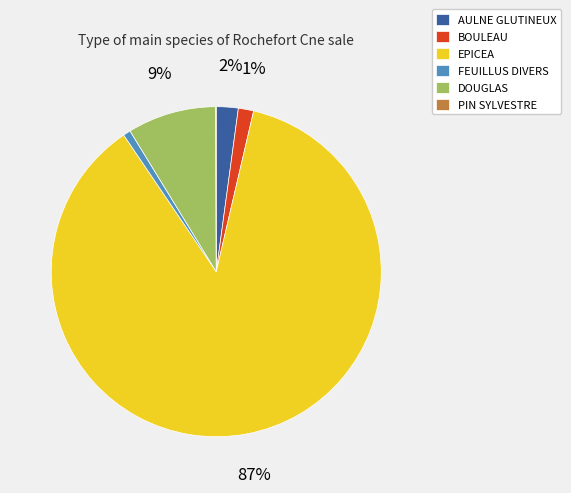

Combined, do DOUGLAS and FEUILLUS DIVERS account for over 50%?

No